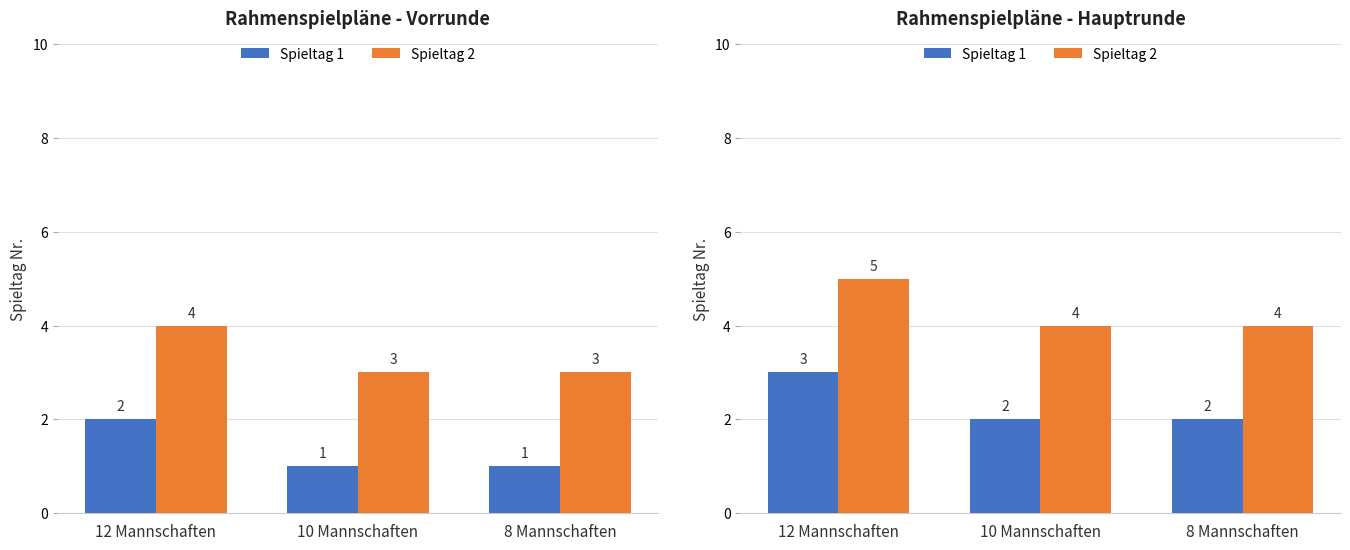

What is the total value across all series at 12 Mannschaften?

8